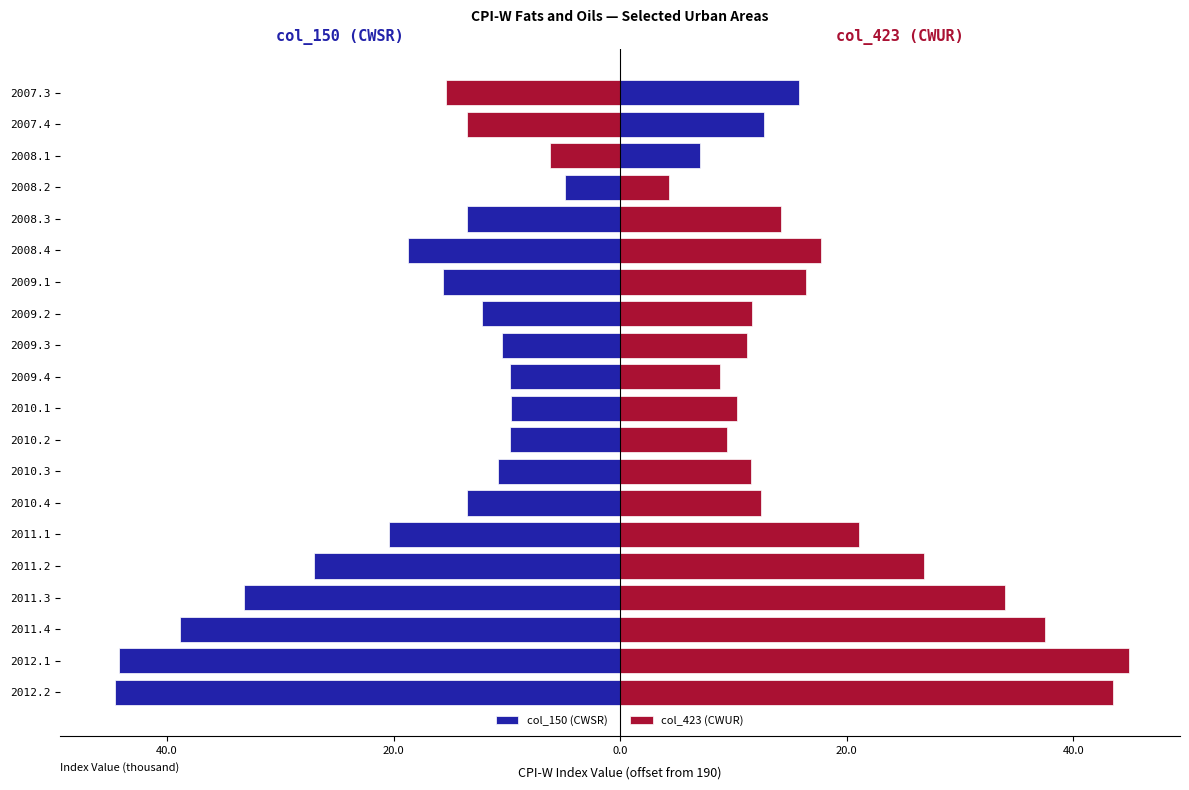

How many series are shown in this chart?

2